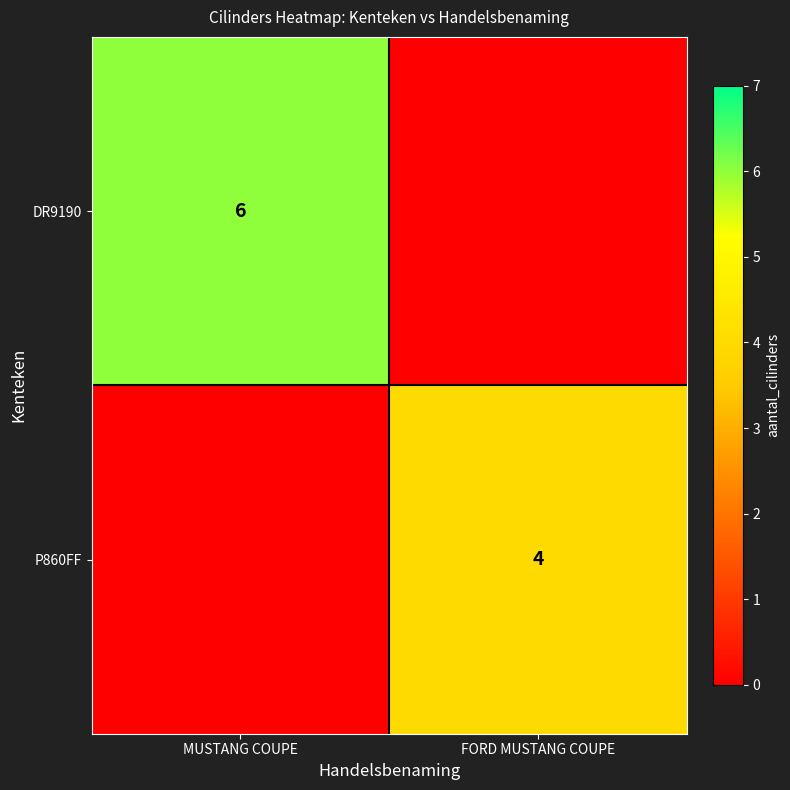

The P860FF series shows 4 at FORD MUSTANG COUPE. True or false?

True